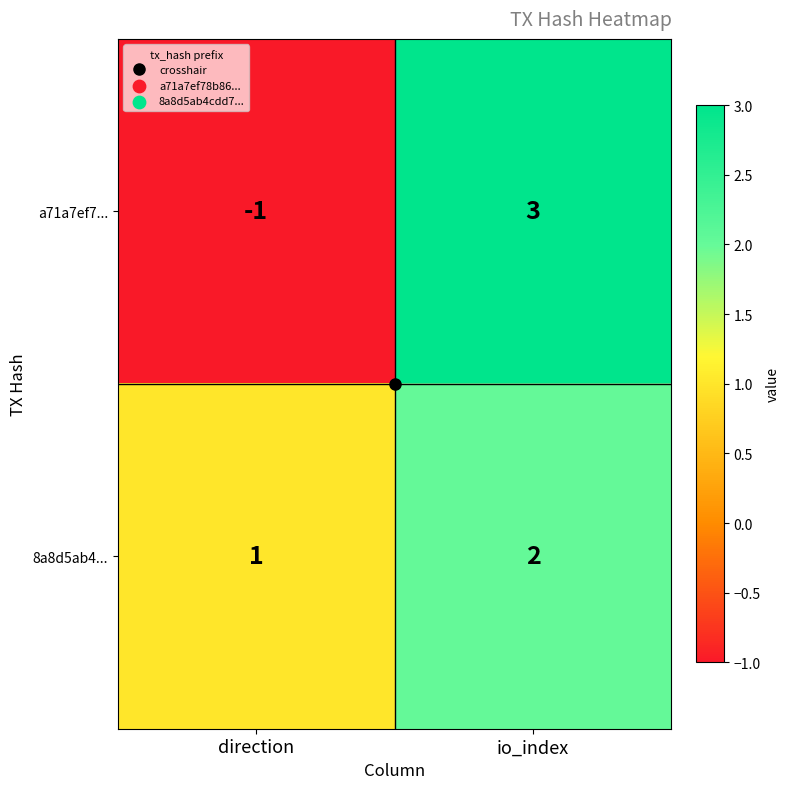

At which category is the sum across all series the highest?

io_index